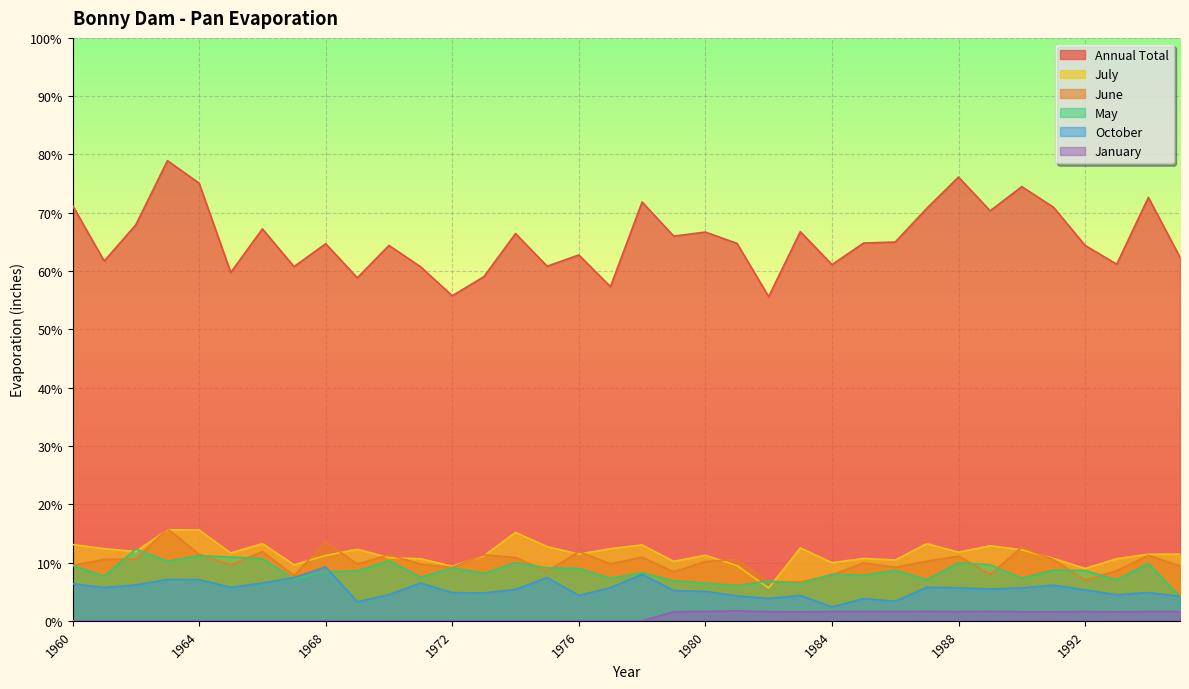

At which category is the sum across all series the highest?

1963